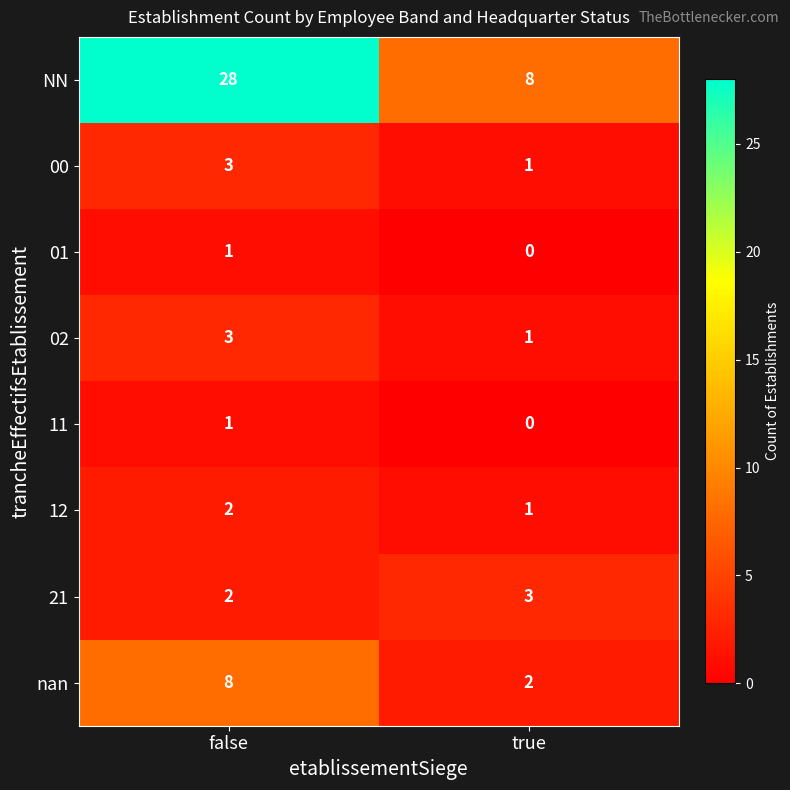

What is the difference between the highest and lowest values at false?

27